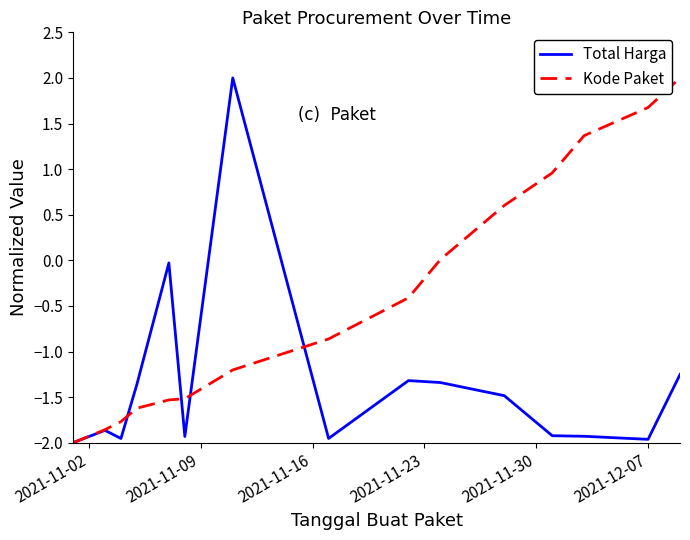

How many lines are shown in the chart?

2